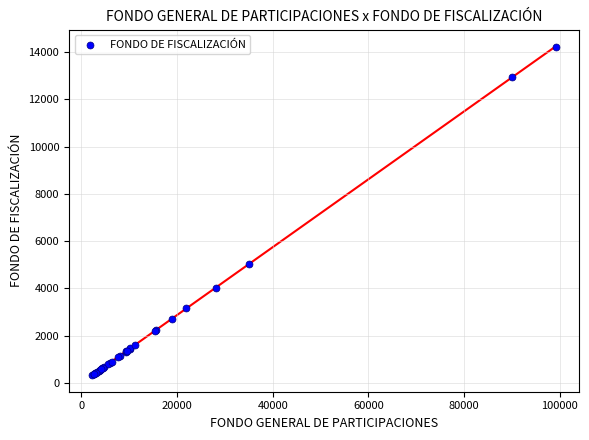

What Y value in the scatter plot is closest to 7278?

5043